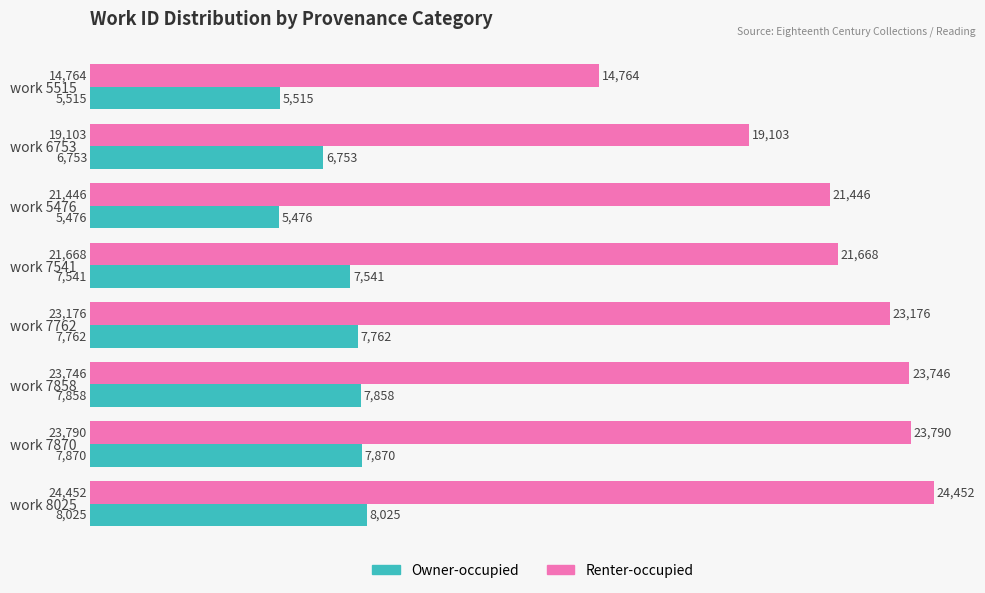

Between work 6753 and work 8025, which series saw the biggest shift?

Renter-occupied